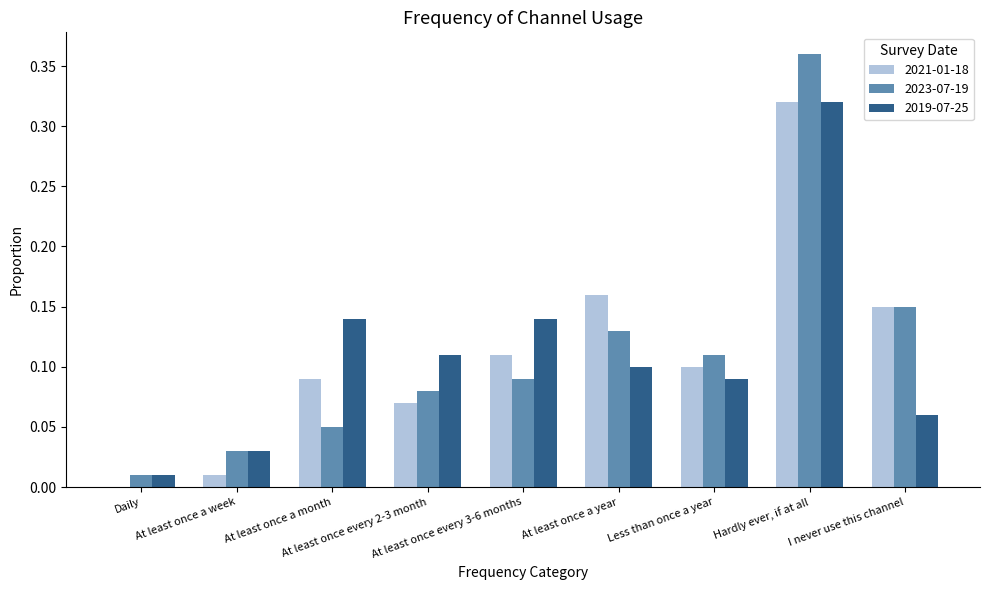

What is the sum of all 2023-07-19 values?

1.0